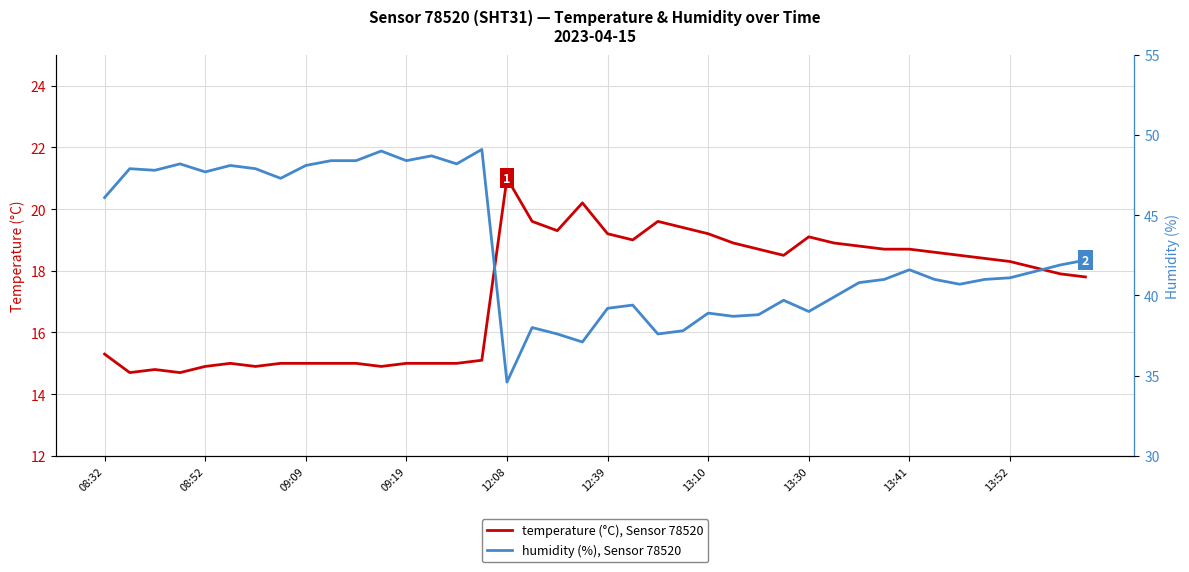

How many values in the humidity (%), Sensor 78520 series are below 41?

16